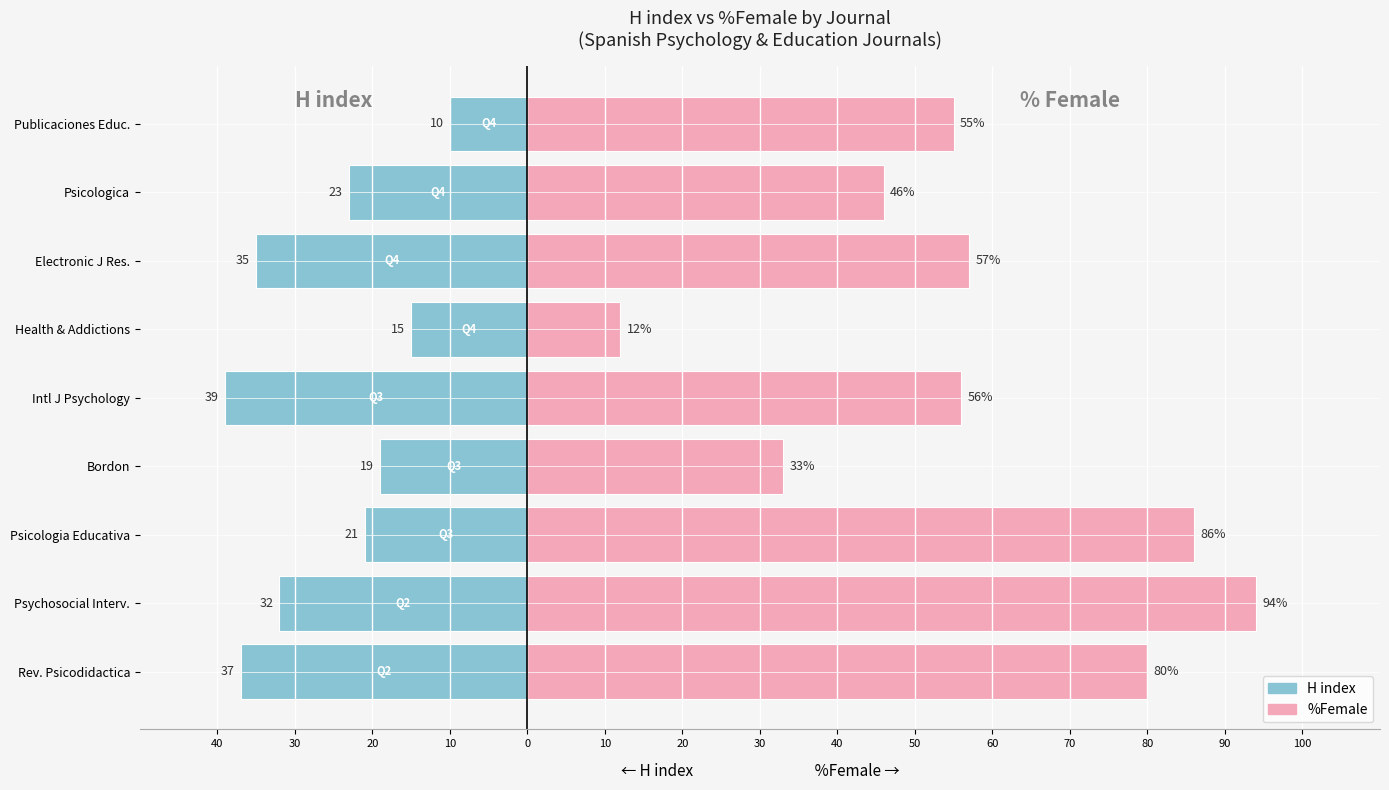

How many bars are there in total?

18